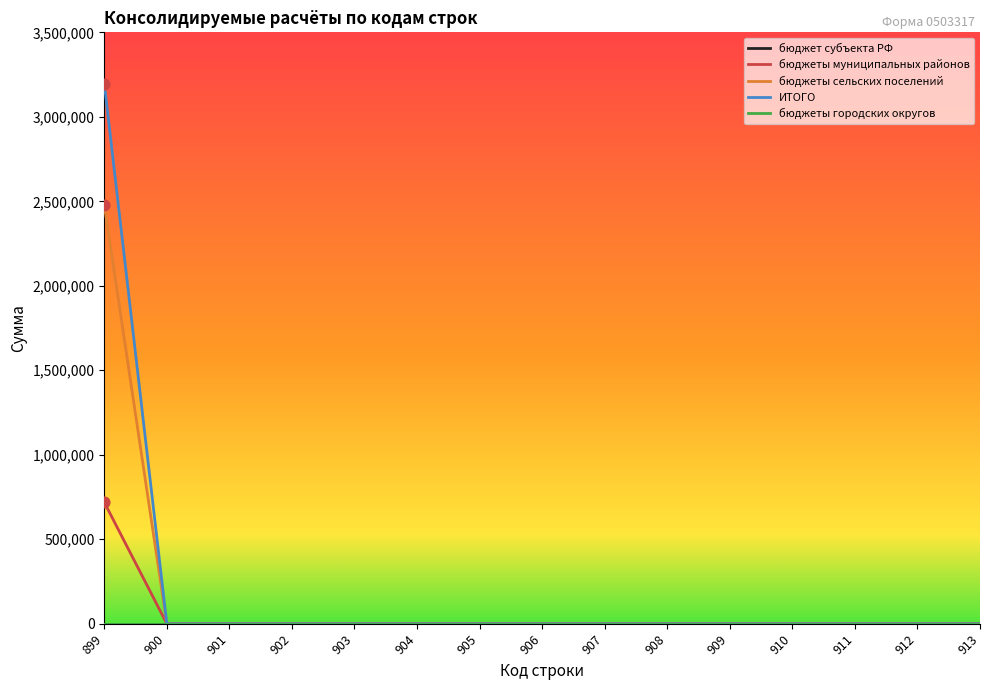

Does the chart have visible grid lines?

No